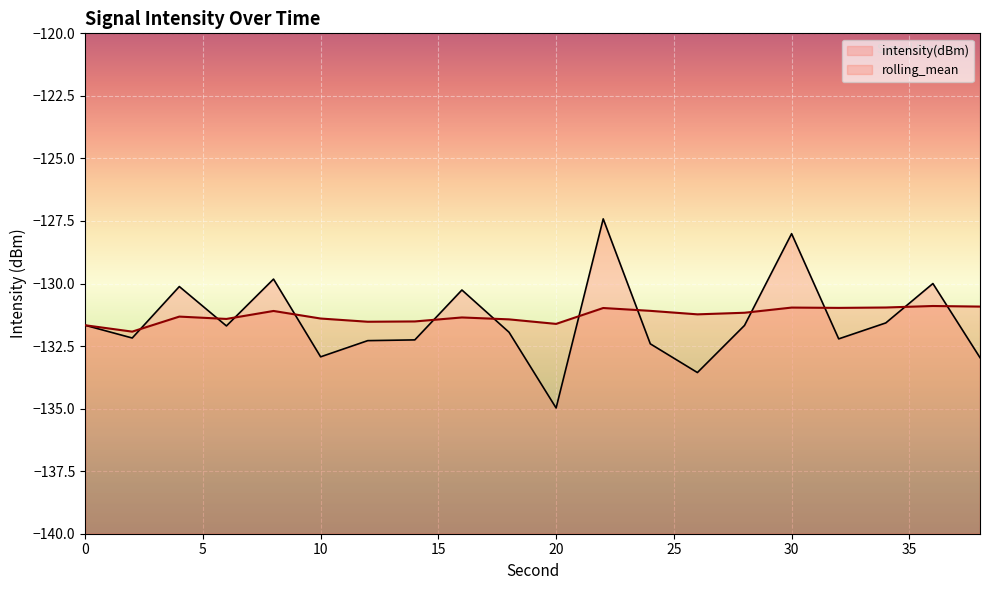

What is the difference between the intensity(dBm) values at 28 and 8?

1.9